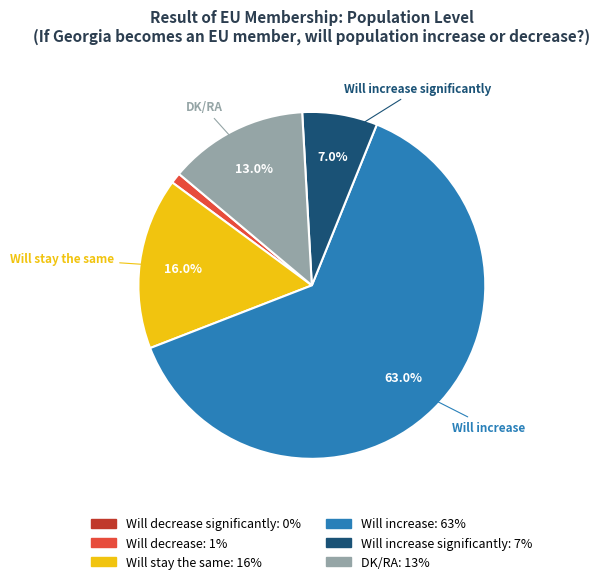

Does any single category account for the majority?

Yes